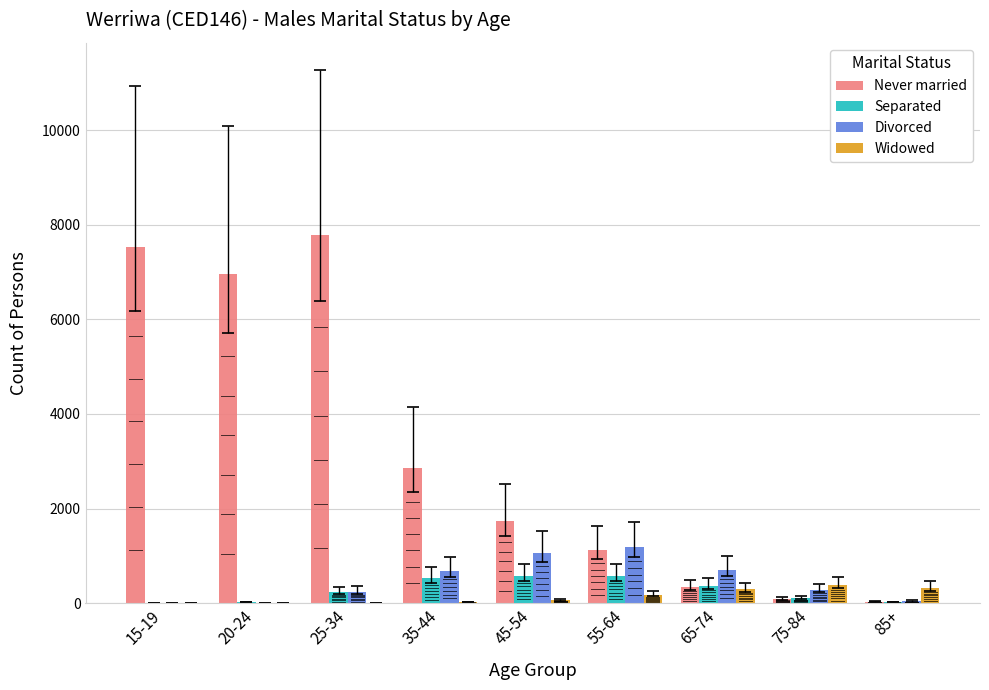

What is the total value across all series at 15-19?

7538